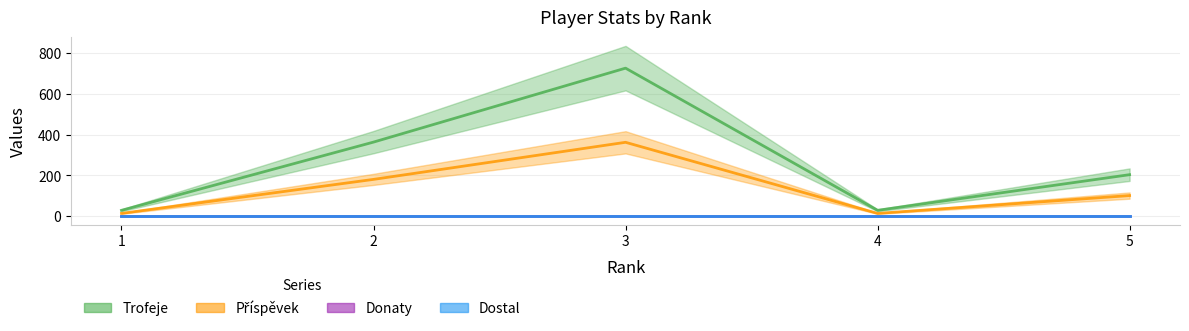

At which category is the sum across all series the highest?

3